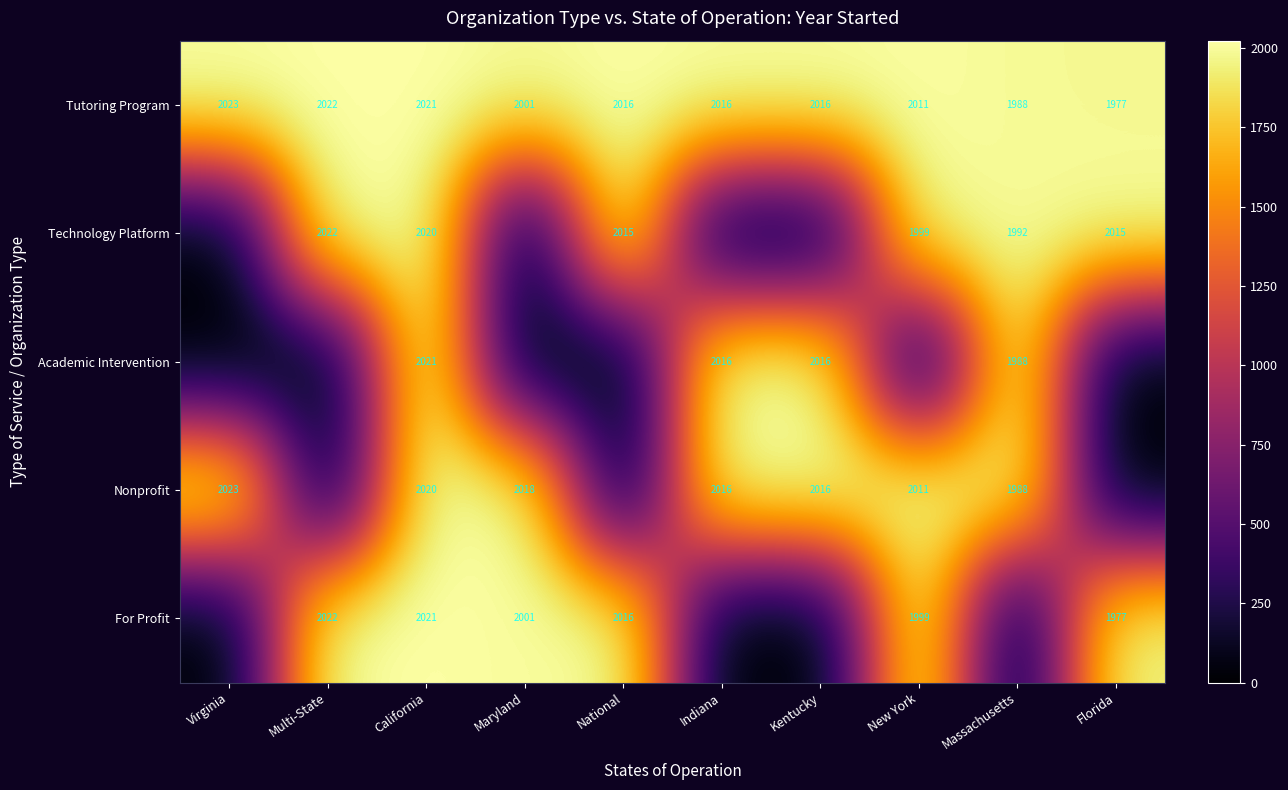

What is the maximum value shown in the chart?

2023